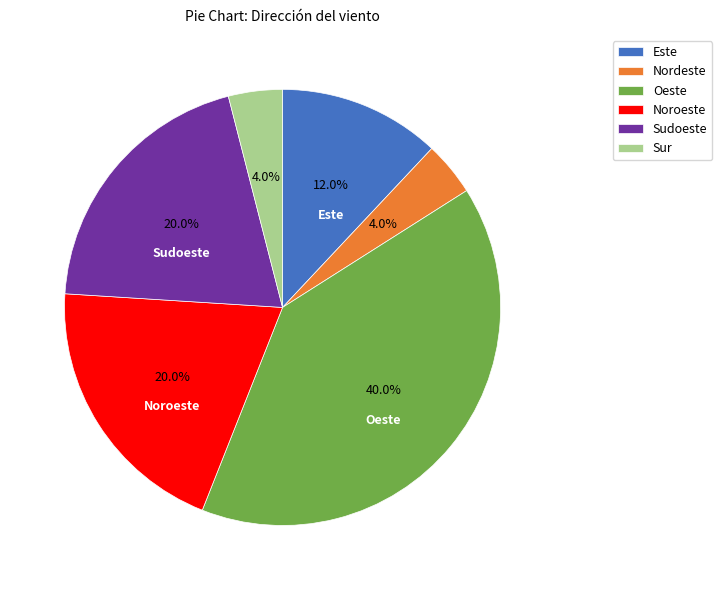

To the nearest percent, what is the difference between the largest and smallest slice percentages?

36%